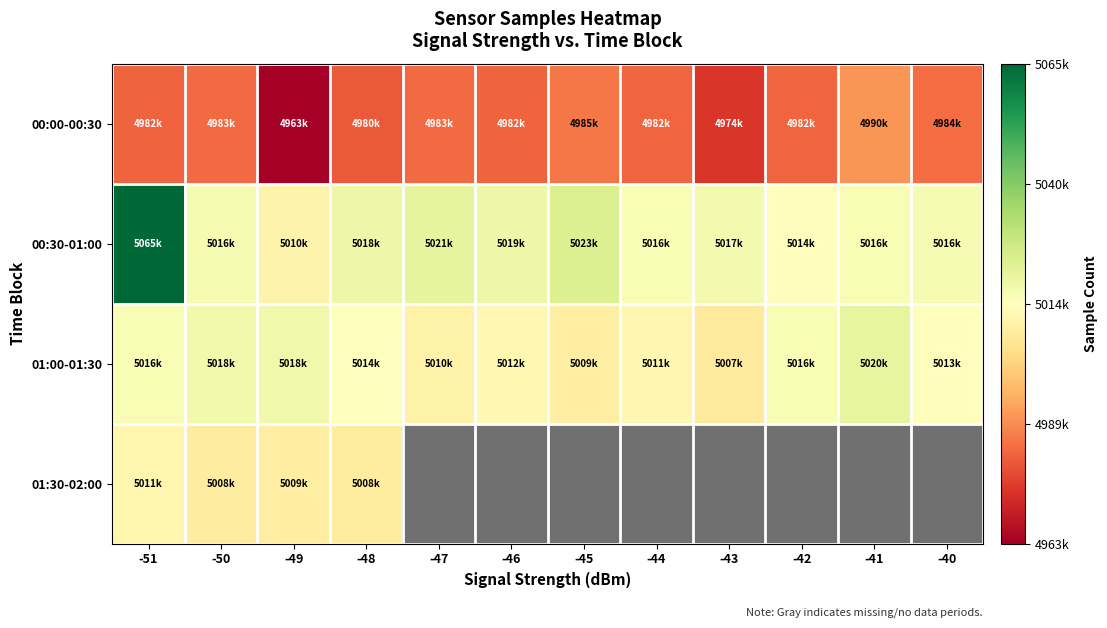

What is the total value across all series at -51?

20076209.0